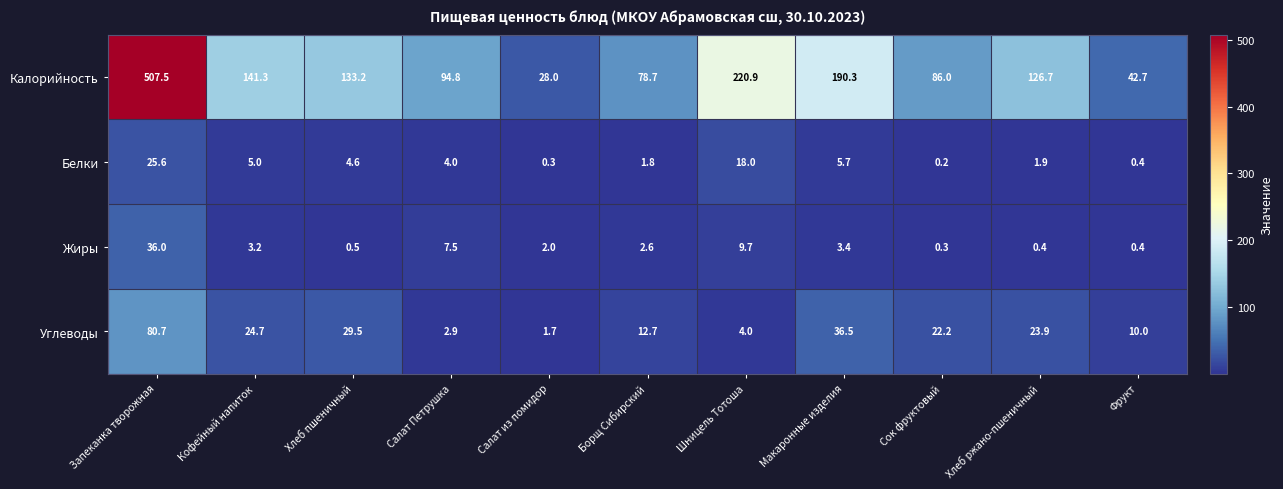

How many data points does each series have?

11